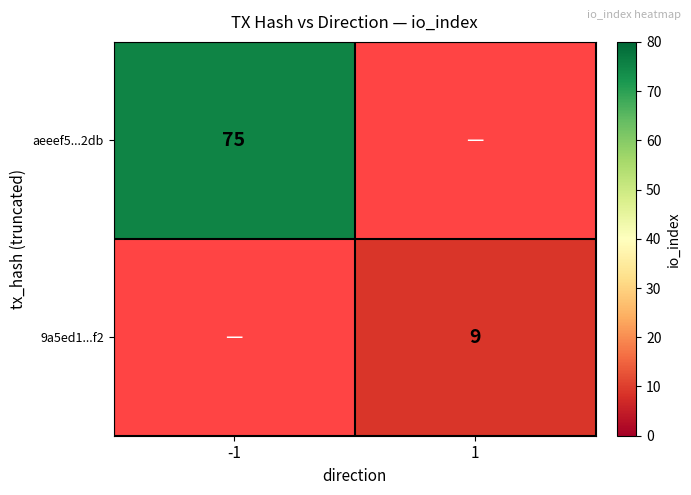

The value of 9a5ed1...f2 at 1 is 3. True or false?

False